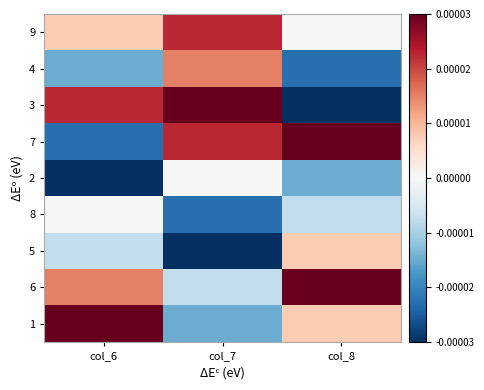

Reading right to left, extract all data points from this chart.

9: col_8=0.0	col_7=0.0	col_6=0.0
4: col_8=-0.0	col_7=0.0	col_6=-0.0
3: col_8=-0.0	col_7=0.0	col_6=0.0
7: col_8=0.0	col_7=0.0	col_6=-0.0
2: col_8=-0.0	col_7=0.0	col_6=-0.0
8: col_8=-0.0	col_7=-0.0	col_6=0.0
5: col_8=0.0	col_7=-0.0	col_6=-0.0
6: col_8=0.0	col_7=-0.0	col_6=0.0
1: col_8=0.0	col_7=-0.0	col_6=0.0